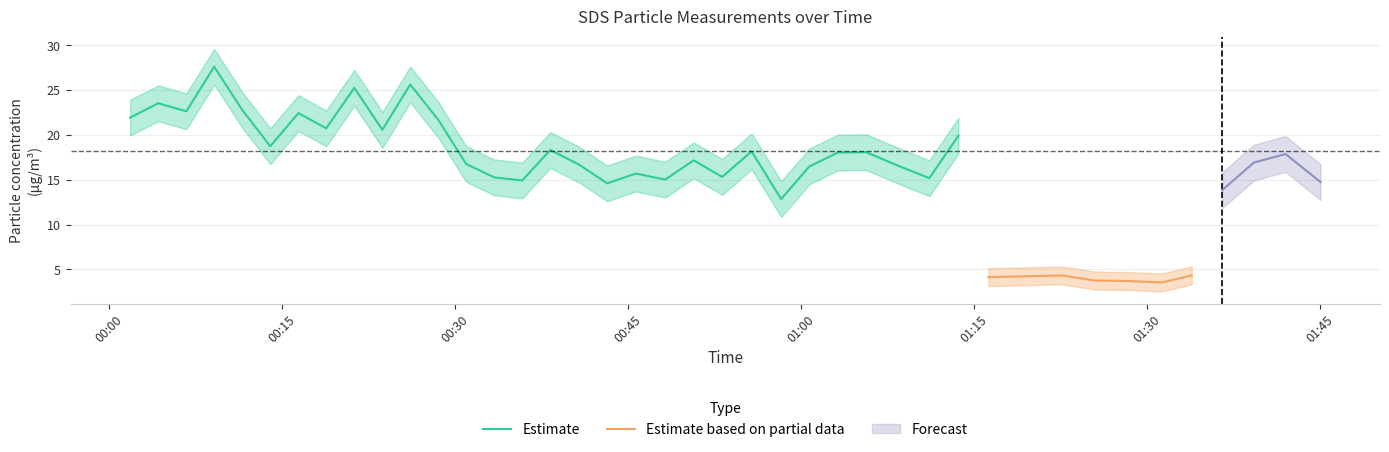

At which category does the chart reach its peak across all series?

3